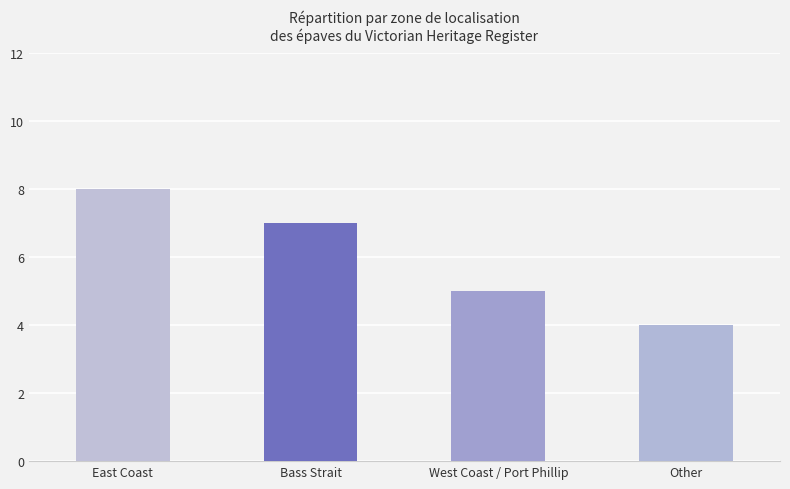

Are the bars horizontal?

No